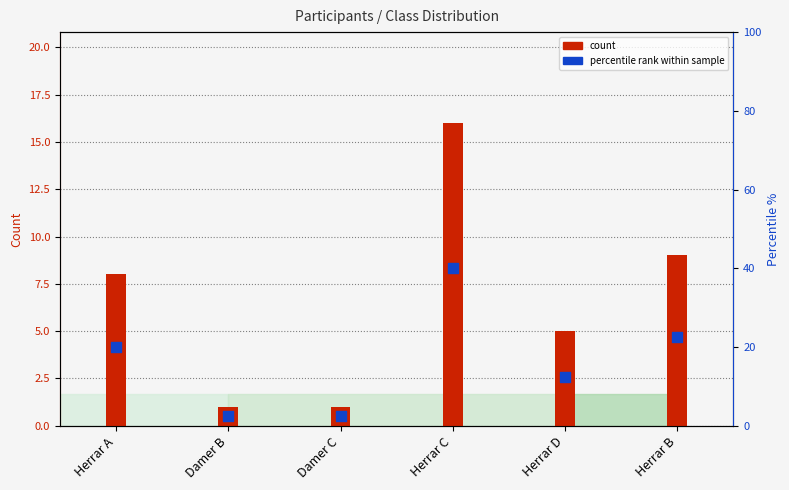

What are all the series names shown in the legend?

count, percentile rank within sample